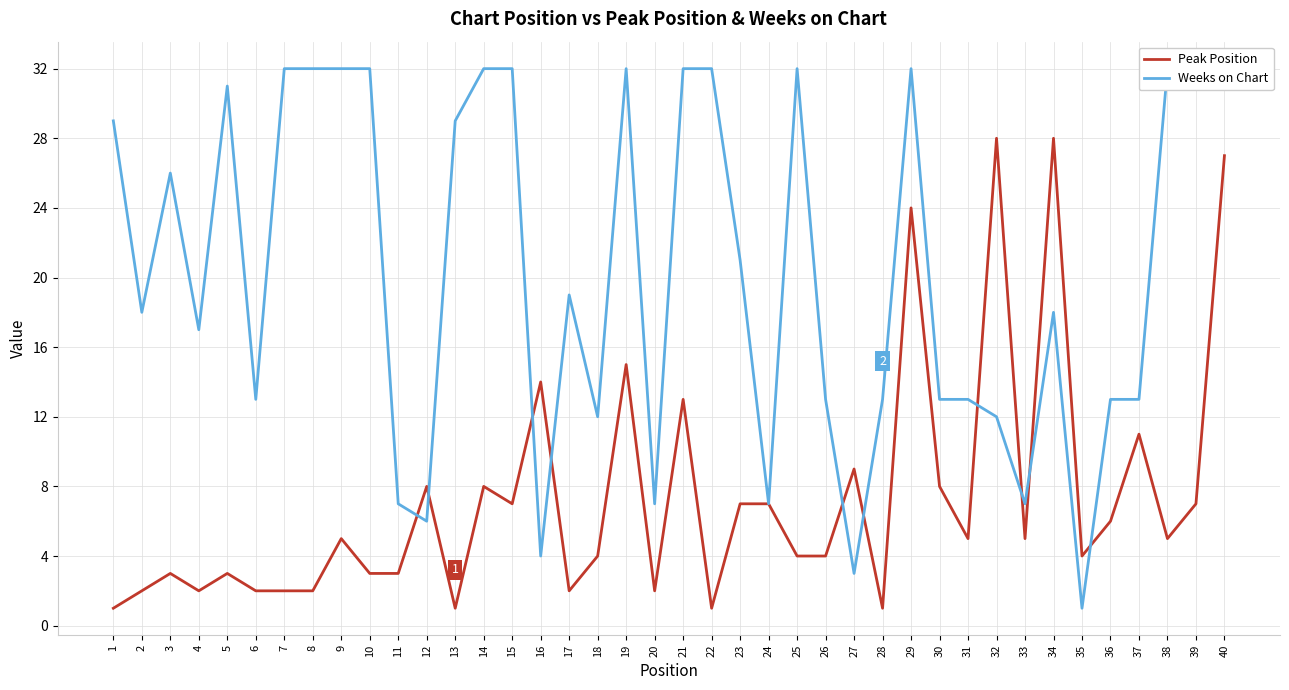

What is the difference between the maximum and second lowest values in the Peak Position series?

27